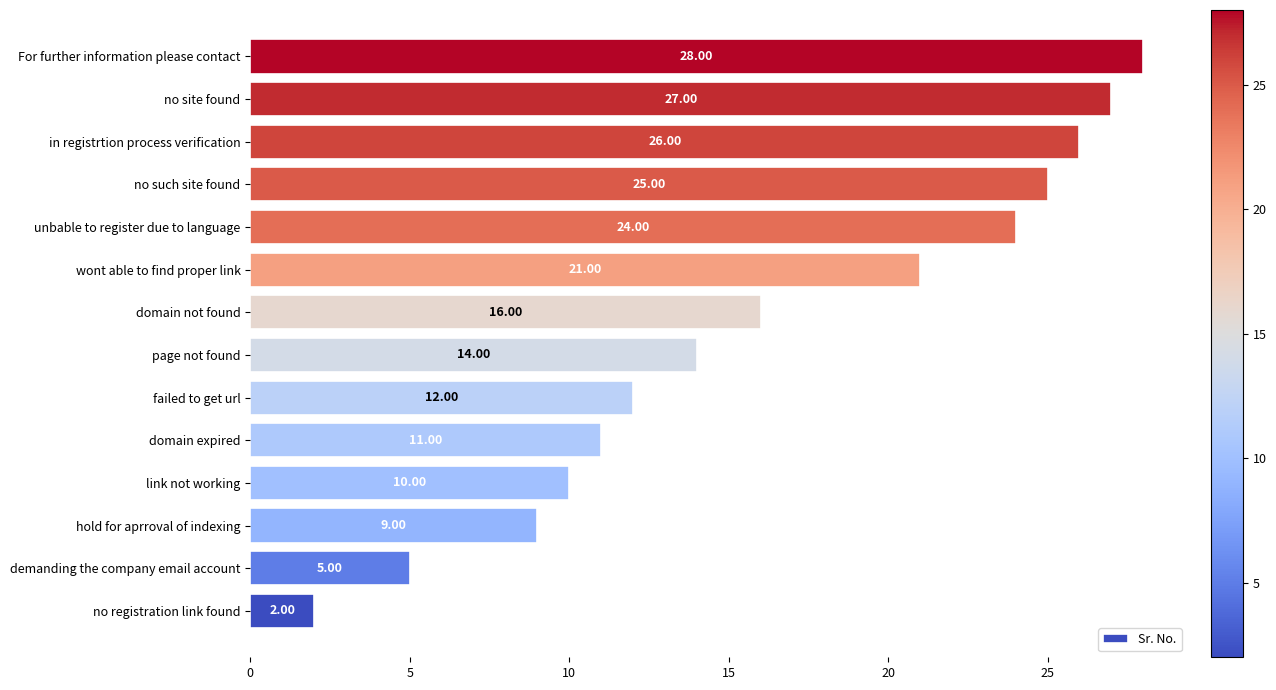

Which label corresponds to the largest value in the chart?

For further information please contact